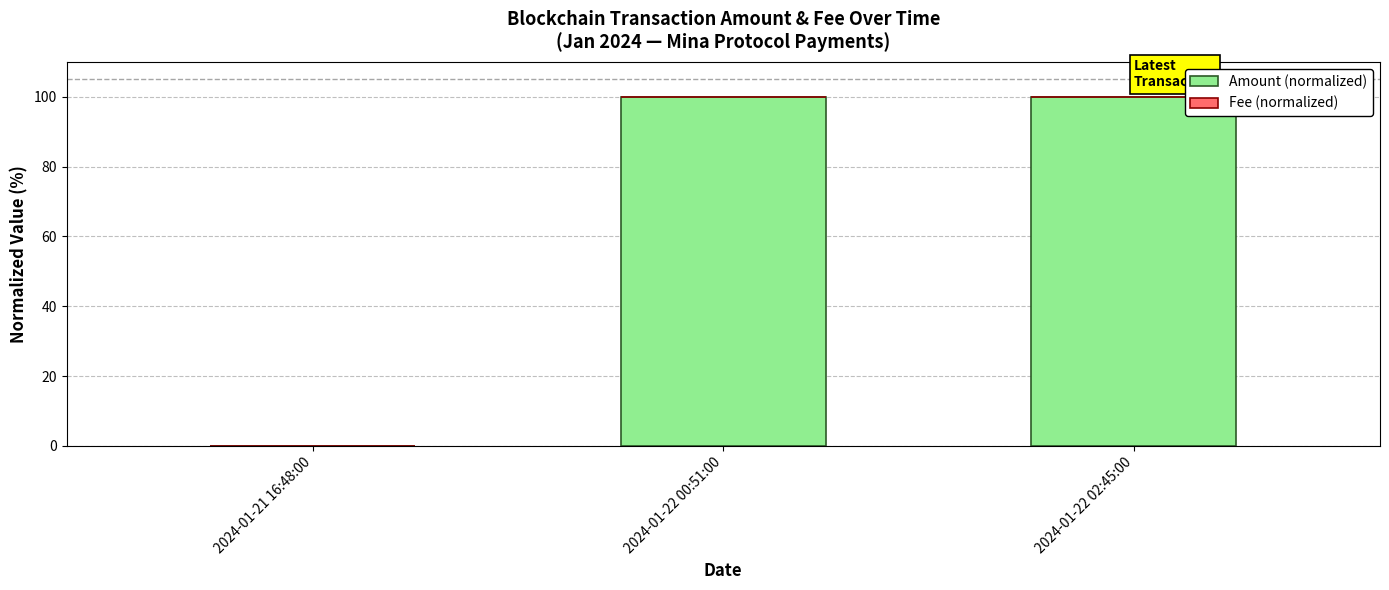

What is the maximum value for Amount (normalized)?

100.0